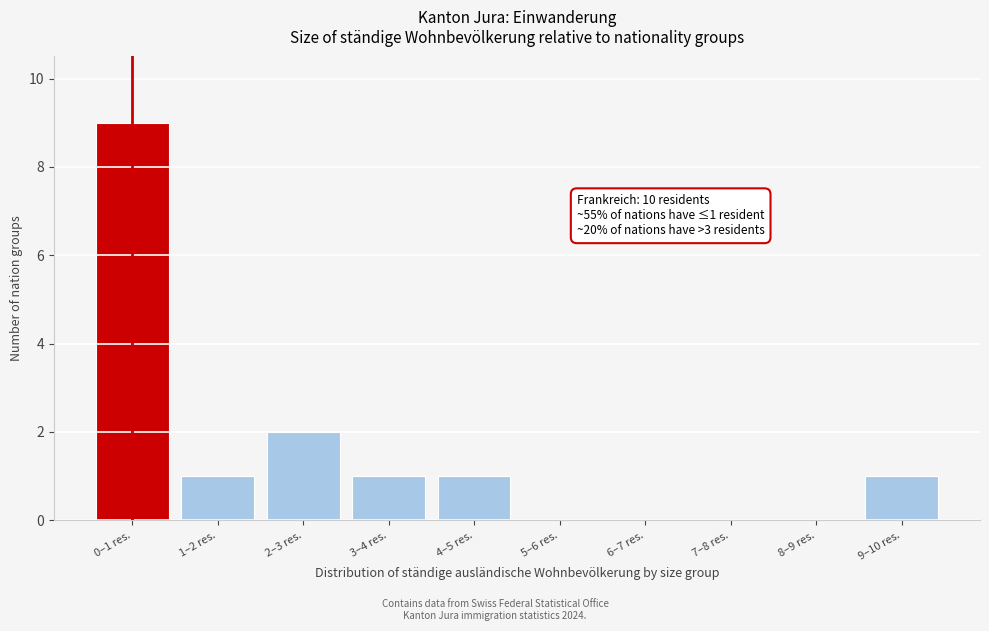

Reading left to right, what are all the values shown in this chart?

0–1 res.=9	1–2 res.=1	2–3 res.=2	3–4 res.=1	4–5 res.=1	5–6 res.=0	6–7 res.=0	7–8 res.=0	8–9 res.=0	9–10 res.=1